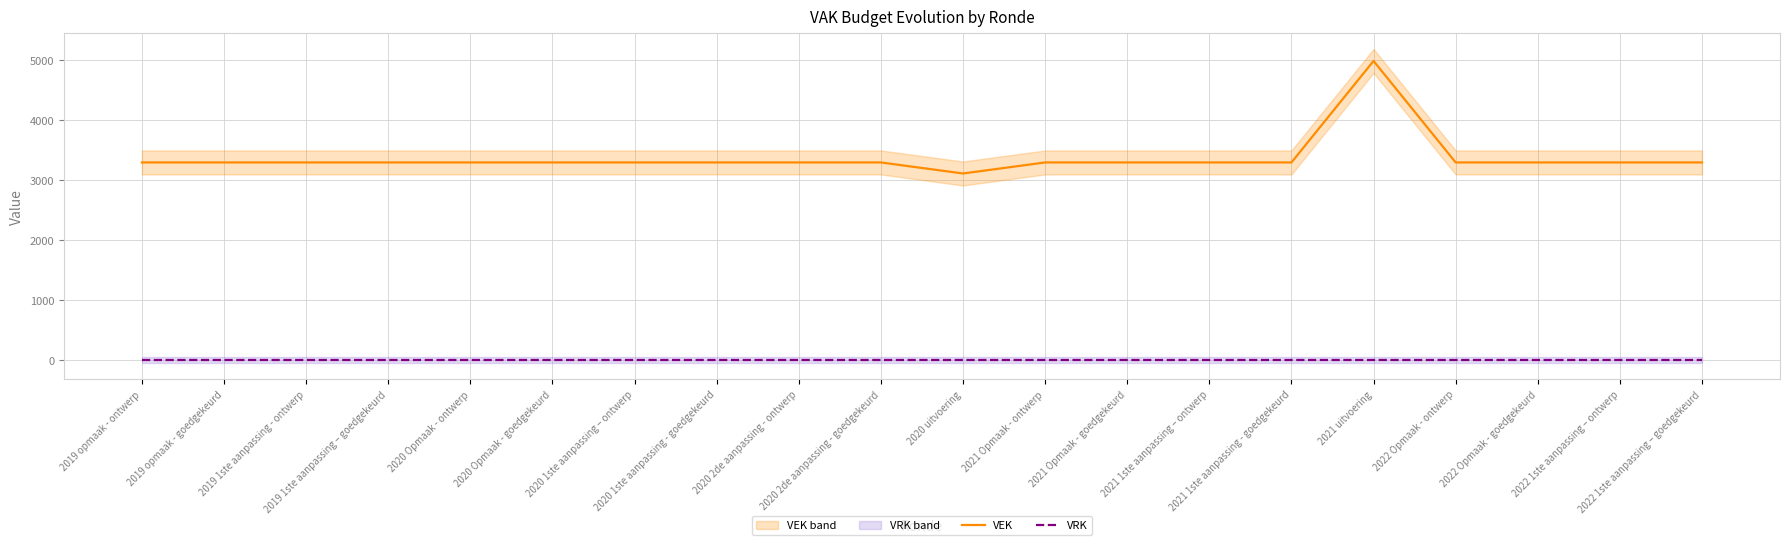

Where does the VEK series first go above 3300?

2021 uitvoering